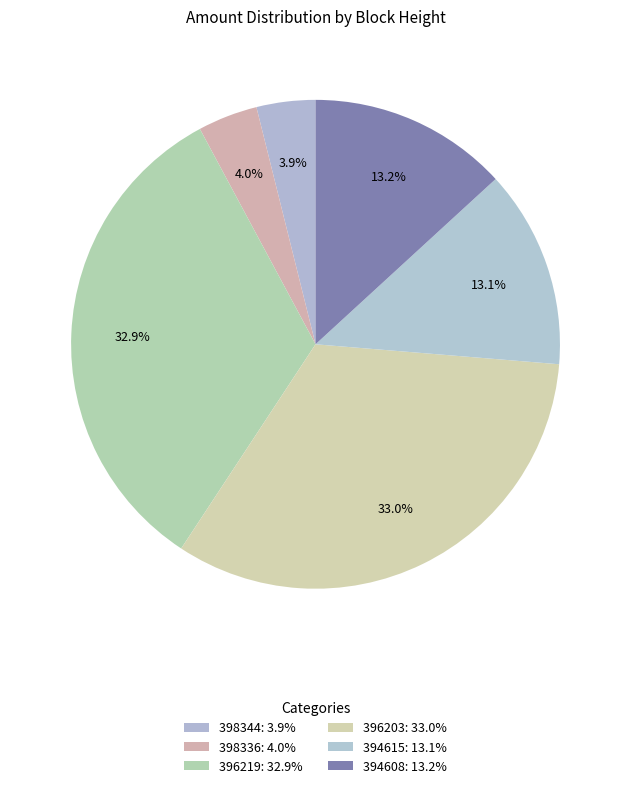

What is the change in value from 396219 to 394615?

-300